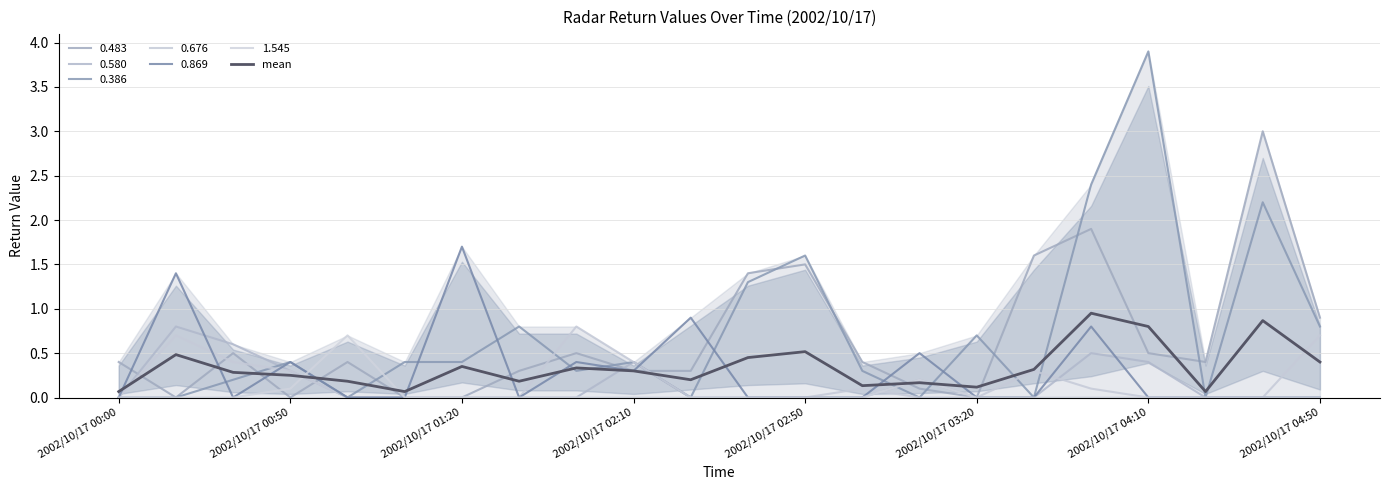

What is the change in value from 17 to 20?

-0.1